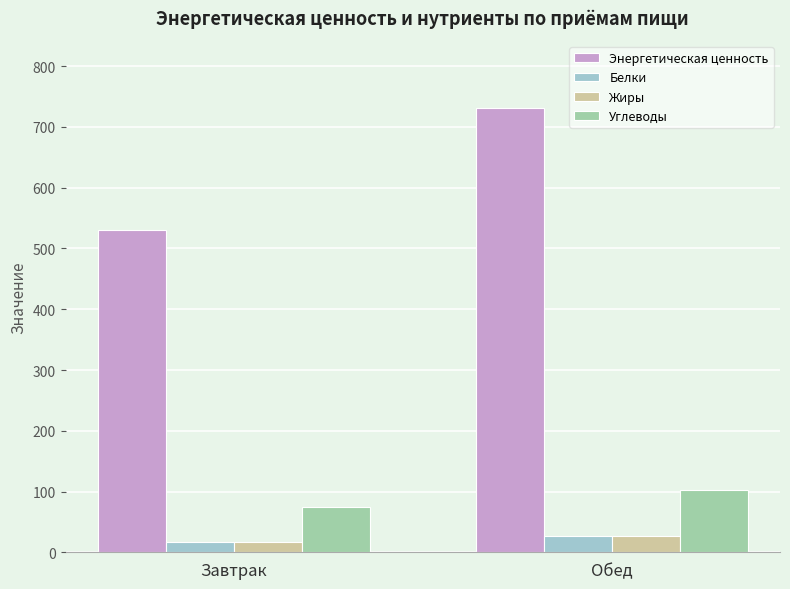

List the labels in order of Углеводы value, largest first.

Обед, Завтрак